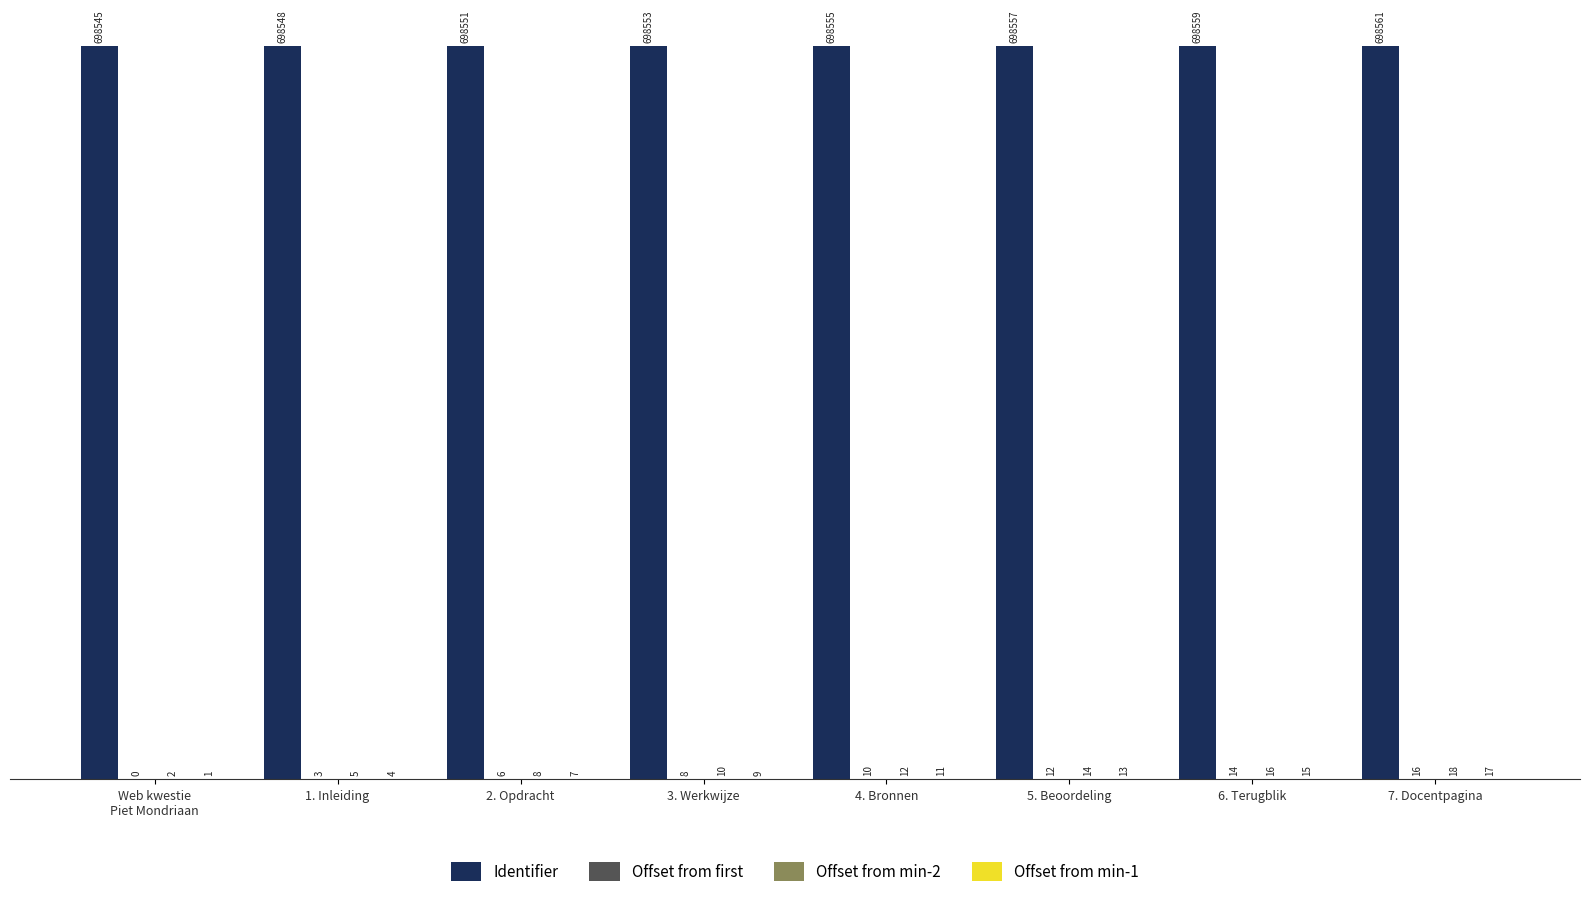

Which series has the largest total across all categories?

Identifier